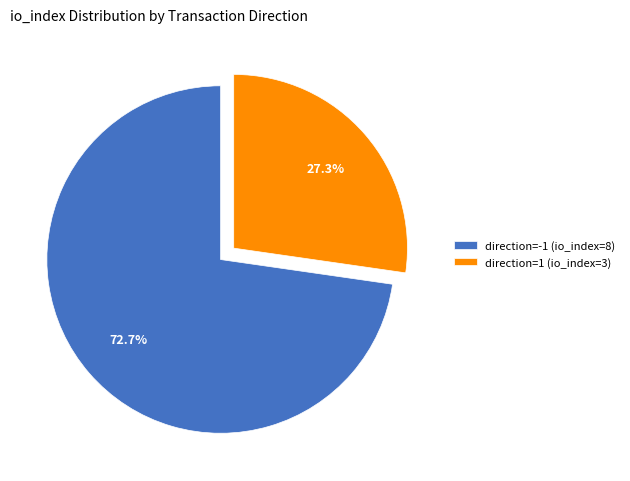

Rank the categories by value from lowest to highest.

direction=1 (io_index=3), direction=-1 (io_index=8)